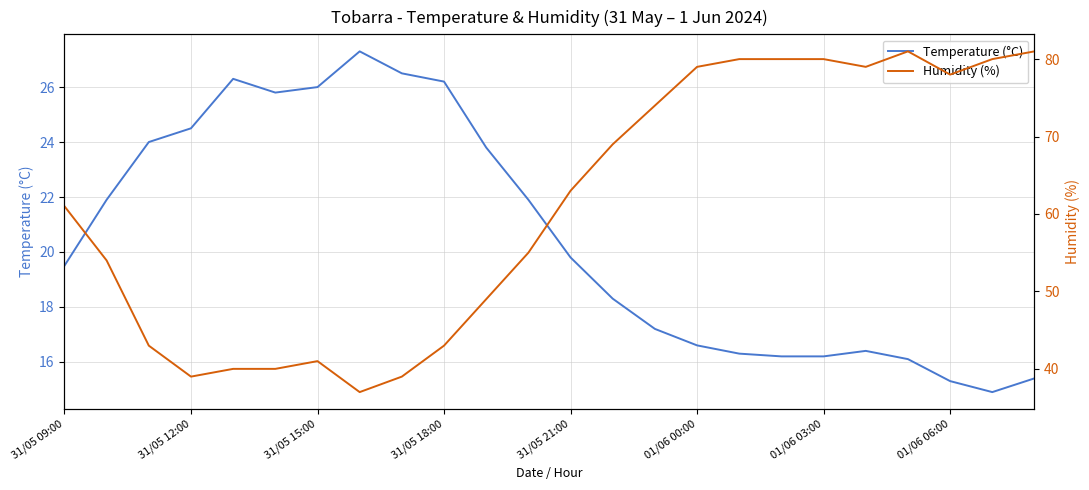

True or false: Humidity (%) and Temperature (°C) cross at least once.

False